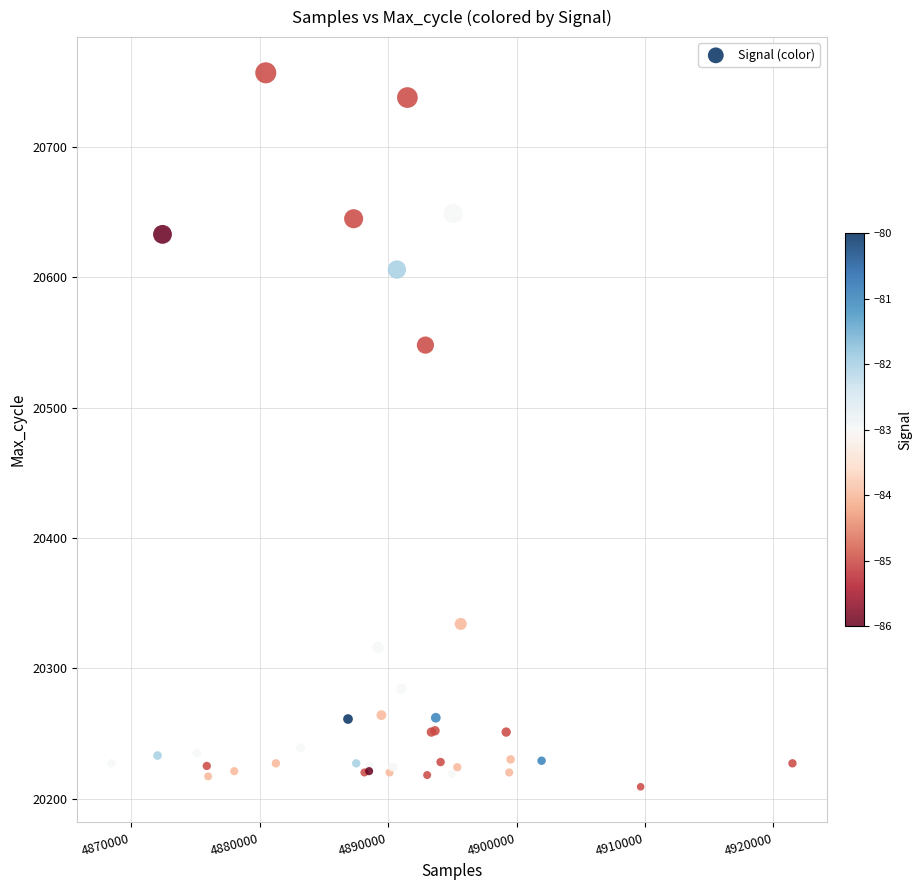

What Y value in the scatter plot is closest to 20483?

20548